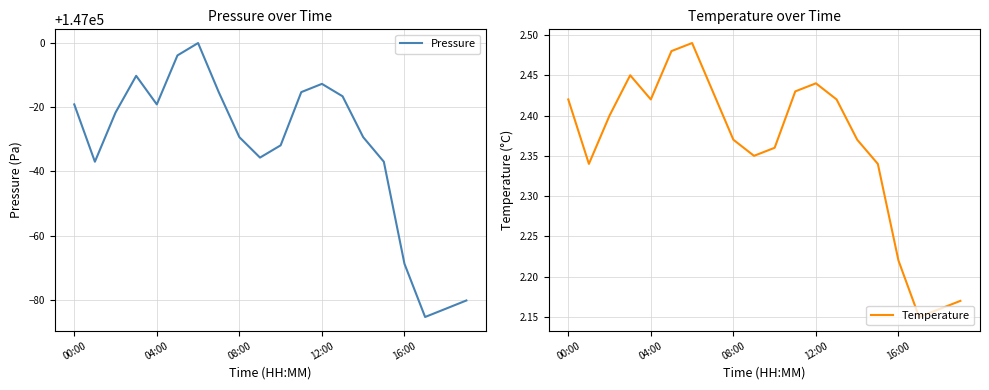

Which series has the largest total across all categories?

Pressure